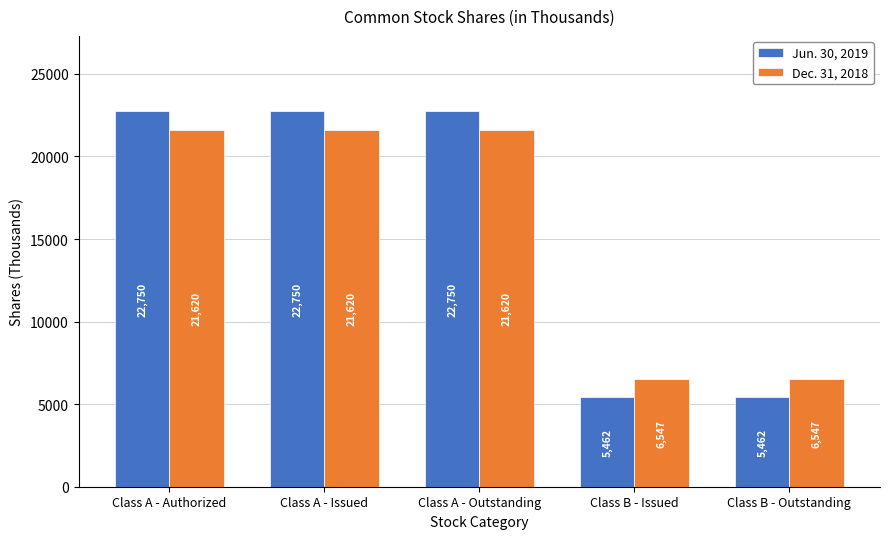

What is the spread (max minus min) of values at Class B - Issued?

1085